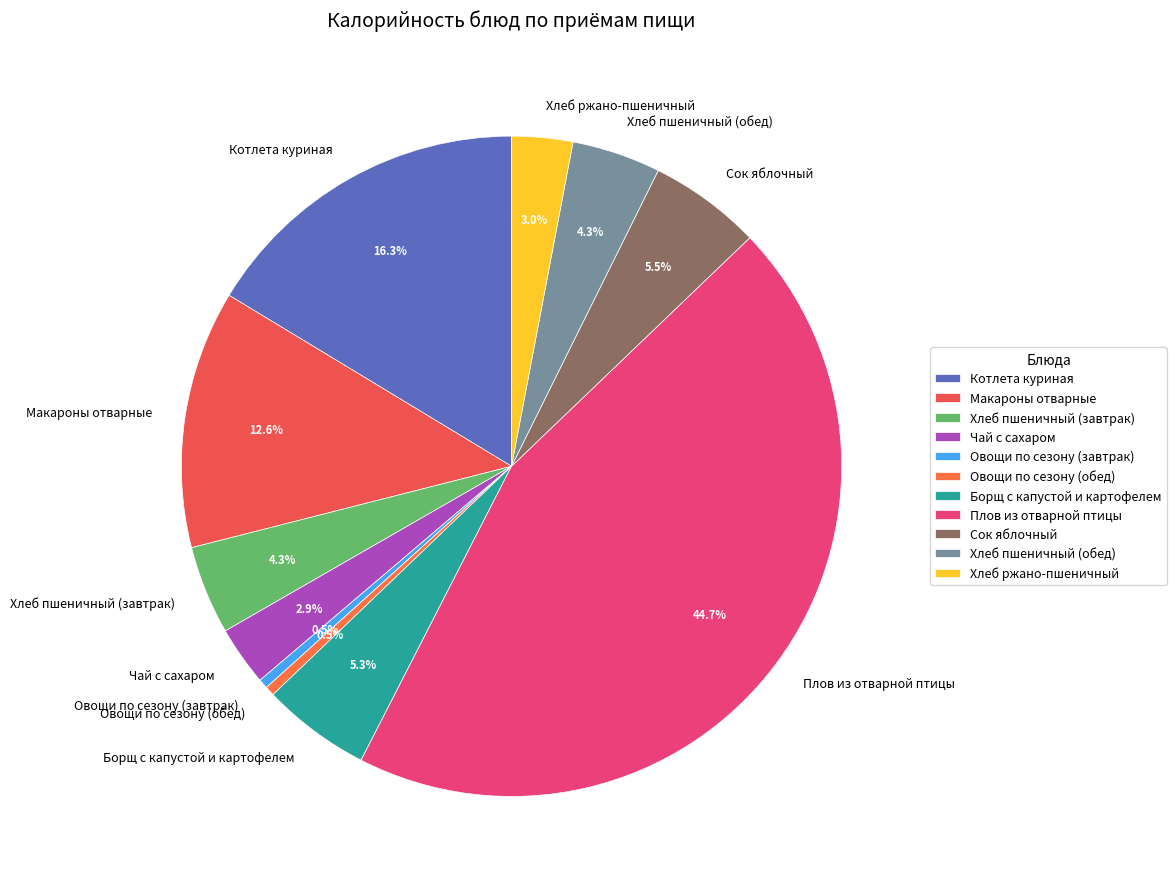

Is it true that Хлеб ржано-пшеничный is 3% of the pie?

True